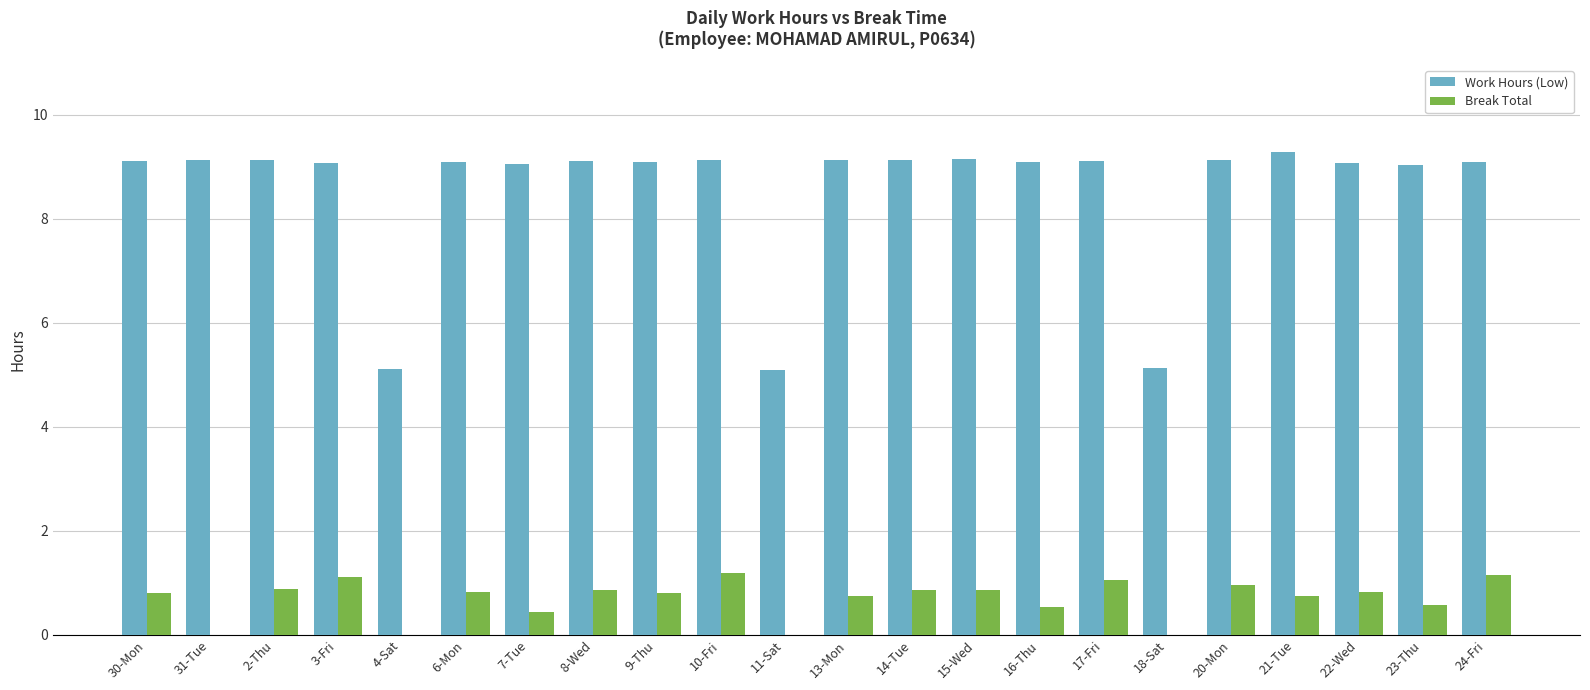

What is the total value across all series at 20-Mon?

10.1